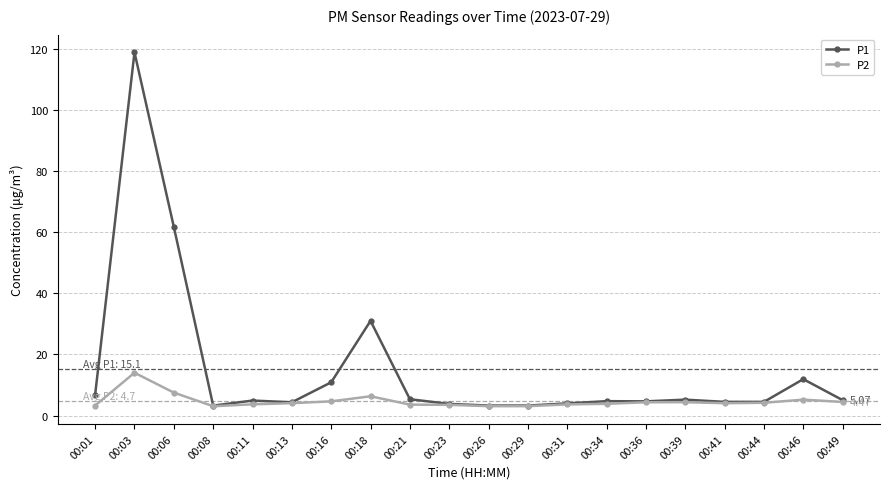

Is it true that P2 equals 4.1 at 00:41?

True